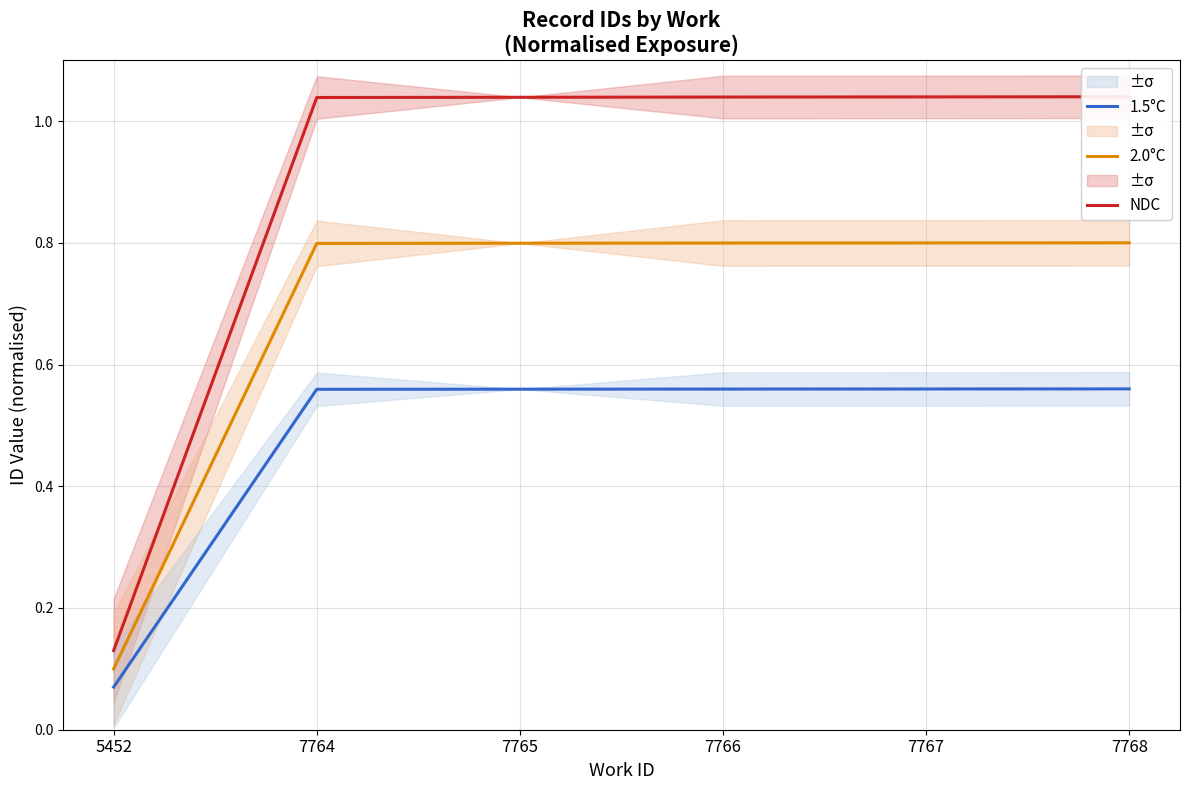

List the series in order of their peak value, lowest first.

1.5°C, 2.0°C, NDC